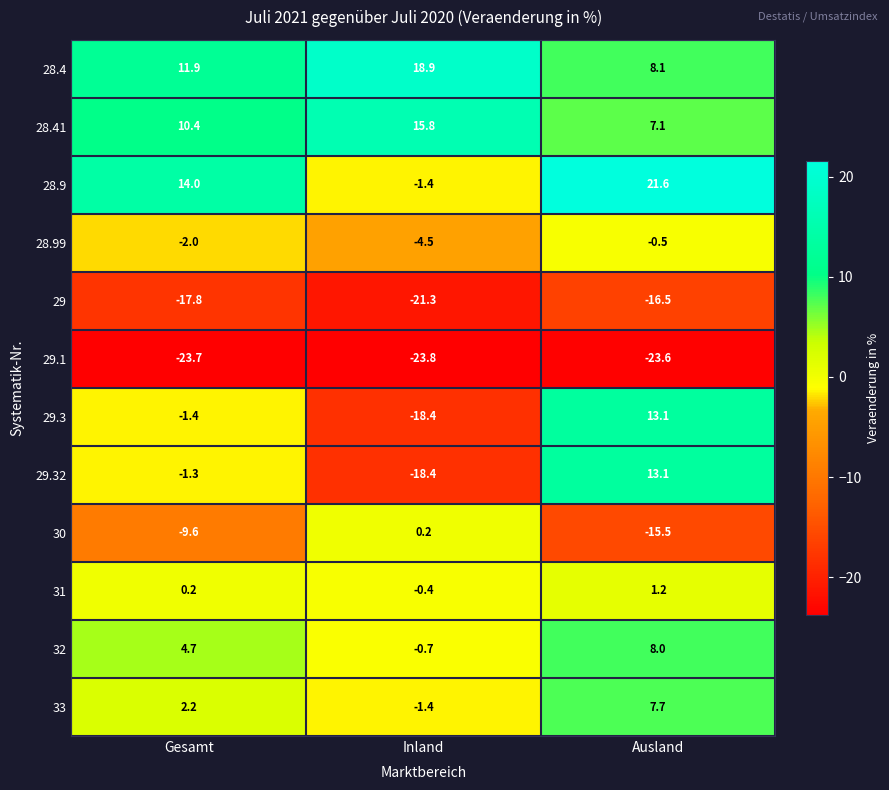

What is the minimum value shown in the chart?

-23.8